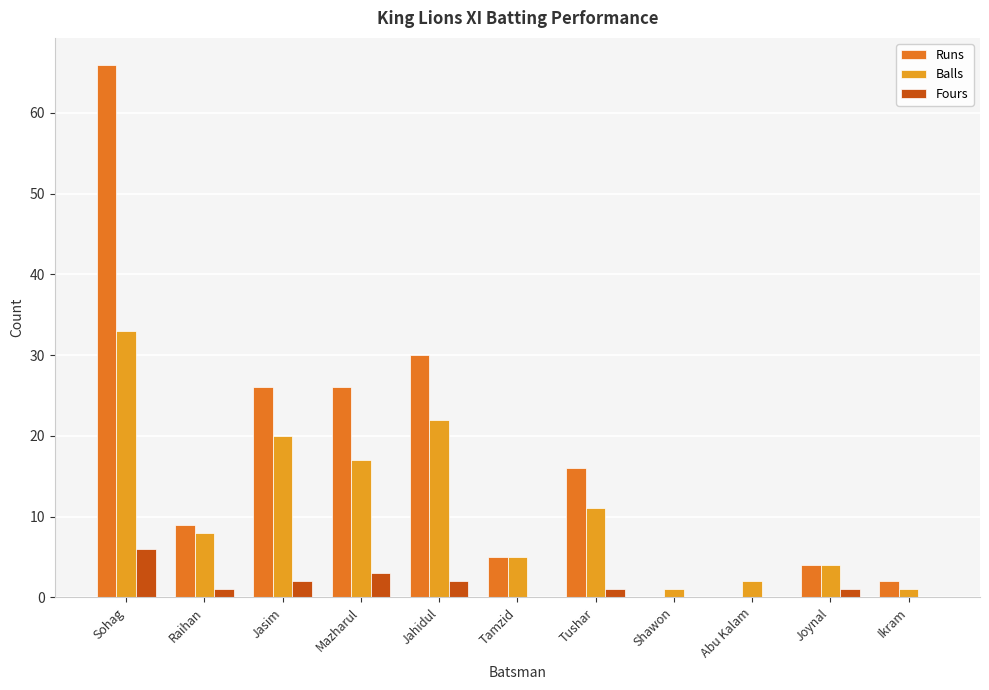

Reading right to left, list all the values displayed in this chart.

Runs: Ikram=2	Joynal=4	Abu Kalam=0	Shawon=0	Tushar=16	Tamzid=5	Jahidul=30	Mazharul=26	Jasim=26	Raihan=9	Sohag=66
Balls: Ikram=1	Joynal=4	Abu Kalam=2	Shawon=1	Tushar=11	Tamzid=5	Jahidul=22	Mazharul=17	Jasim=20	Raihan=8	Sohag=33
Fours: Ikram=0	Joynal=1	Abu Kalam=0	Shawon=0	Tushar=1	Tamzid=0	Jahidul=2	Mazharul=3	Jasim=2	Raihan=1	Sohag=6